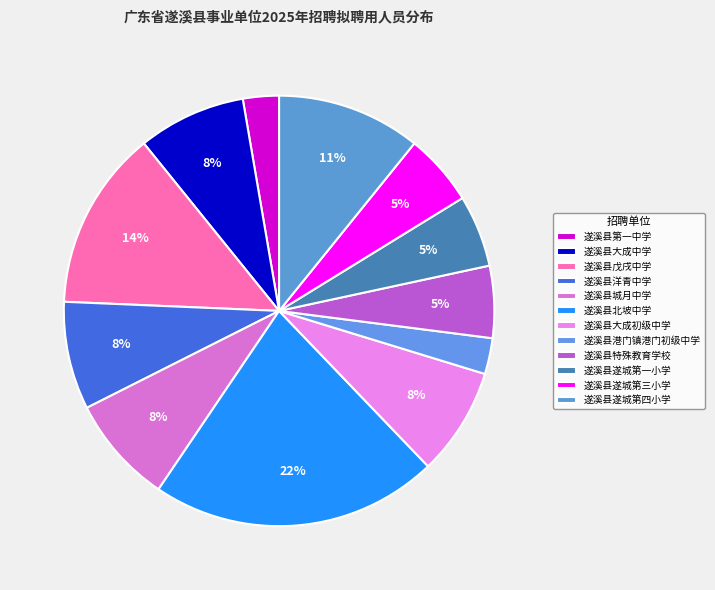

To the nearest percent, what is the difference between the 遂溪县遂城第一小学 and 遂溪县港门镇港门初级中学 slice percentages?

3%